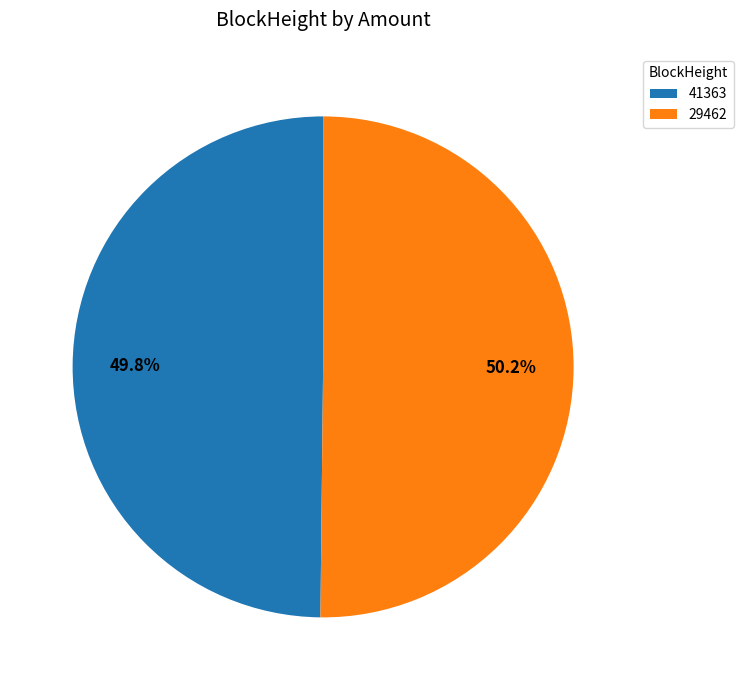

Is there a majority slice in this chart?

Yes